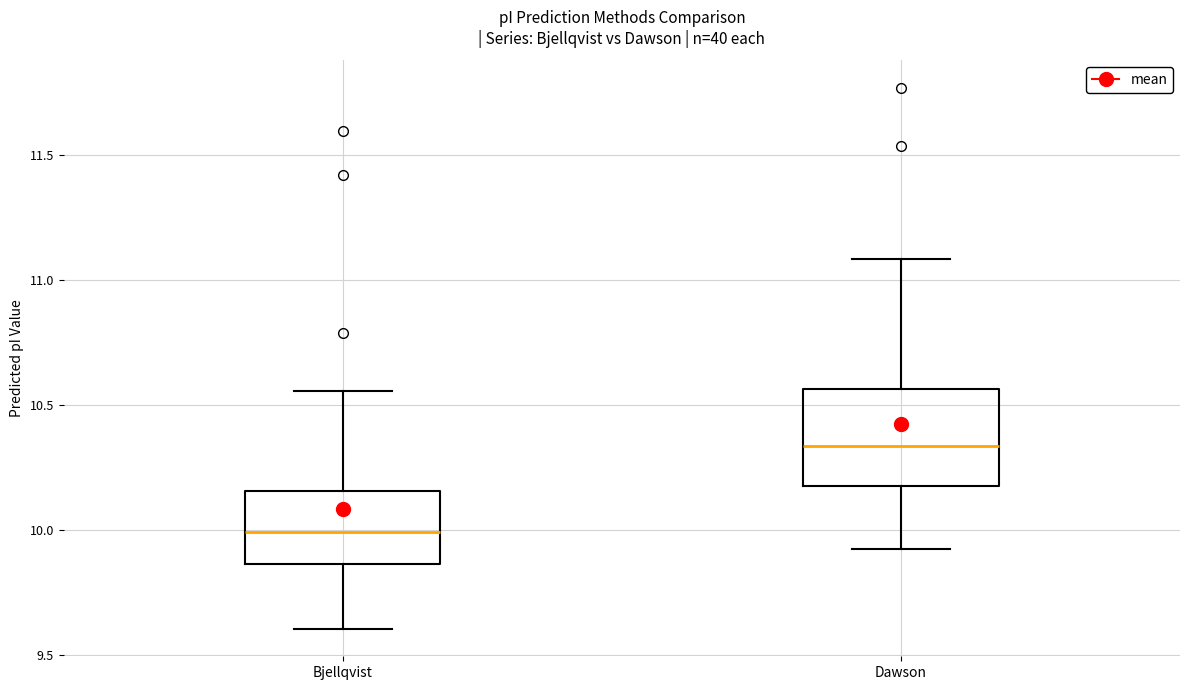

Comparing the boxes themselves (not the whiskers), which one is the tallest?

Dawson